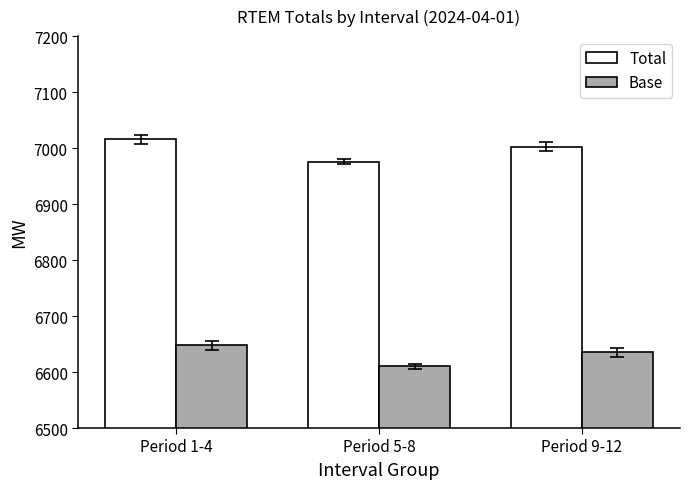

What is the total value across all series at Period 1-4?

13662.9